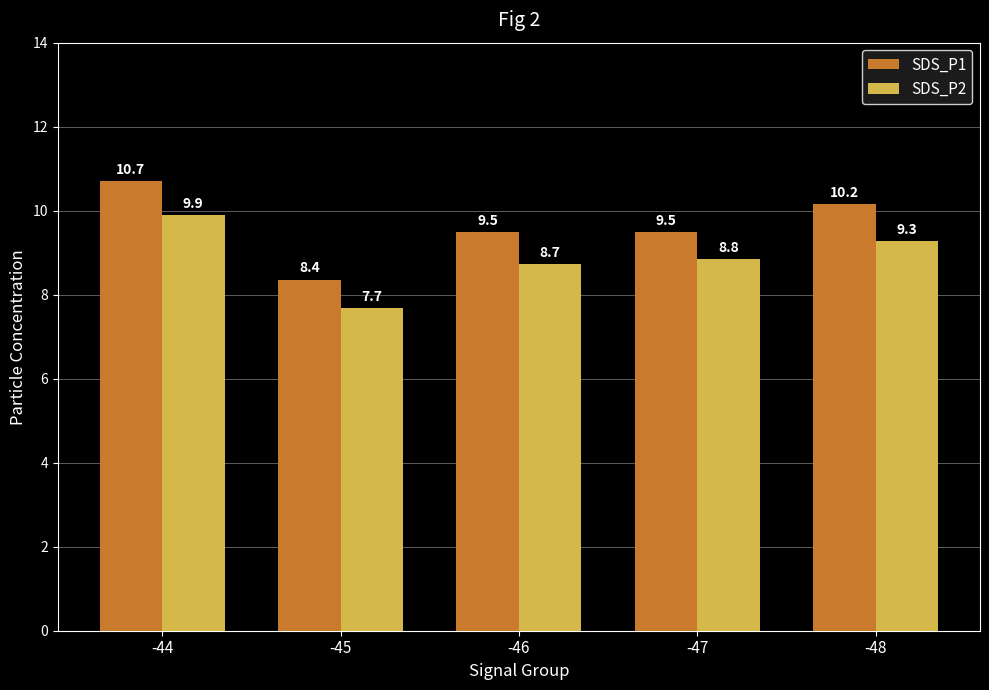

Which series has the largest total across all categories?

SDS_P1